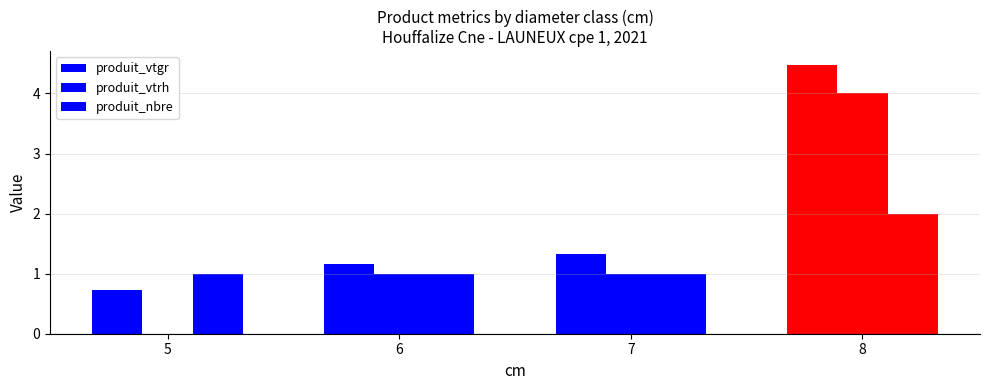

What is the difference between the maximum and second lowest values in the produit_vtgr series?

3.3